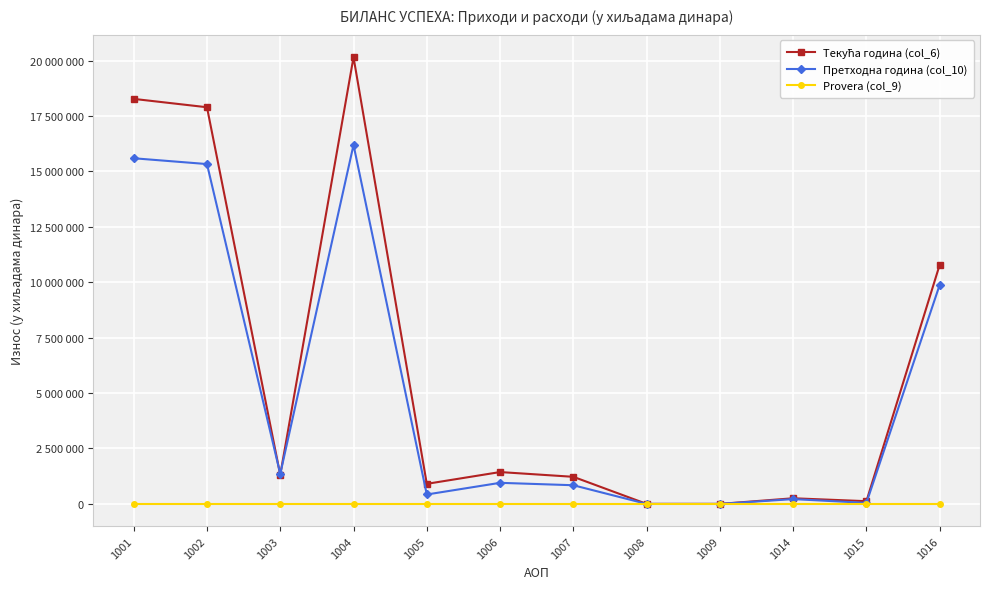

Which label corresponds to the largest value in the chart?

1004